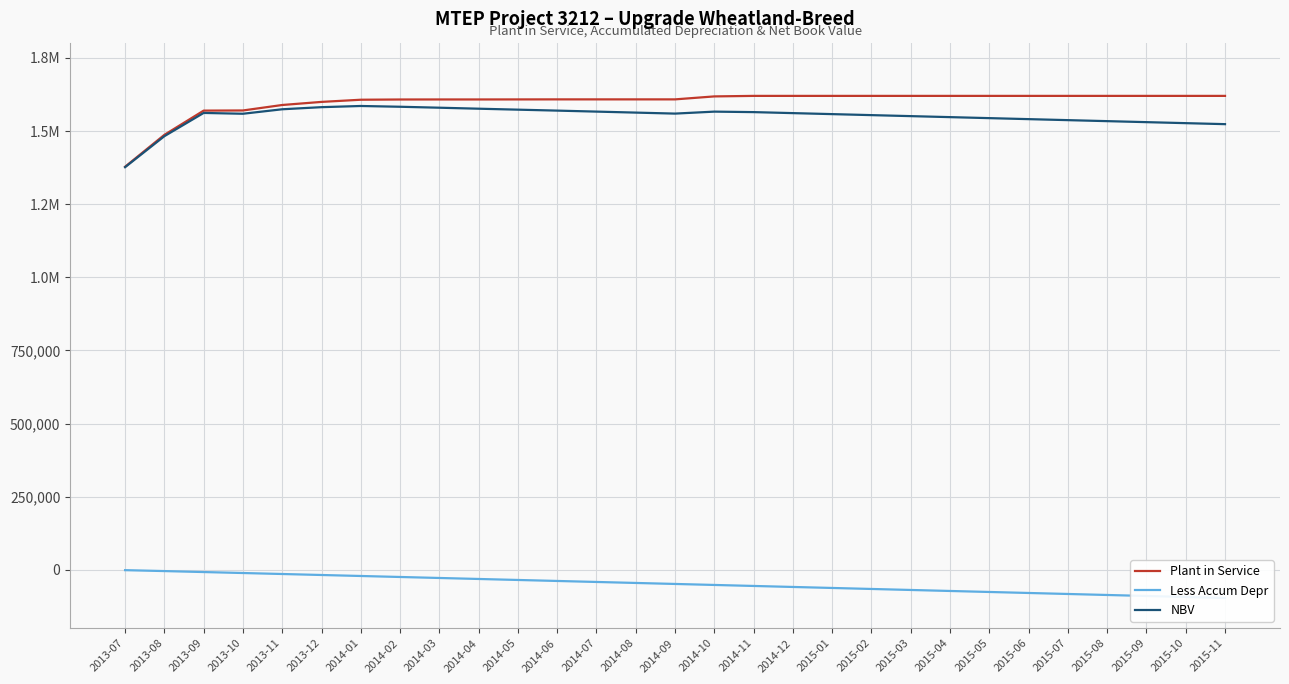

At which category is the sum across all series the highest?

2014-01